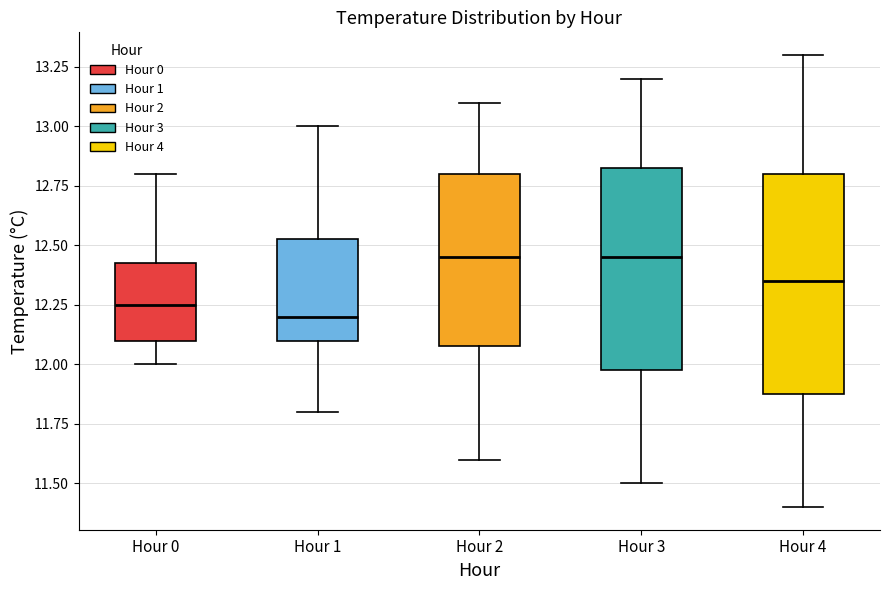

Reading left to right, read every box against the y-axis: the position of its median line, the range the box covers, and the ends of its whiskers. The values are not printed on the chart, so give them approximately, as read against the axis.

Hour 0: median 12.25, box 12.10 to 12.45, whiskers 12.00 to 12.80
Hour 1: median 12.20, box 12.10 to 12.55, whiskers 11.80 to 13.00
Hour 2: median 12.45, box 12.10 to 12.80, whiskers 11.60 to 13.10
Hour 3: median 12.45, box 12.00 to 12.85, whiskers 11.50 to 13.20
Hour 4: median 12.35, box 11.90 to 12.80, whiskers 11.40 to 13.30